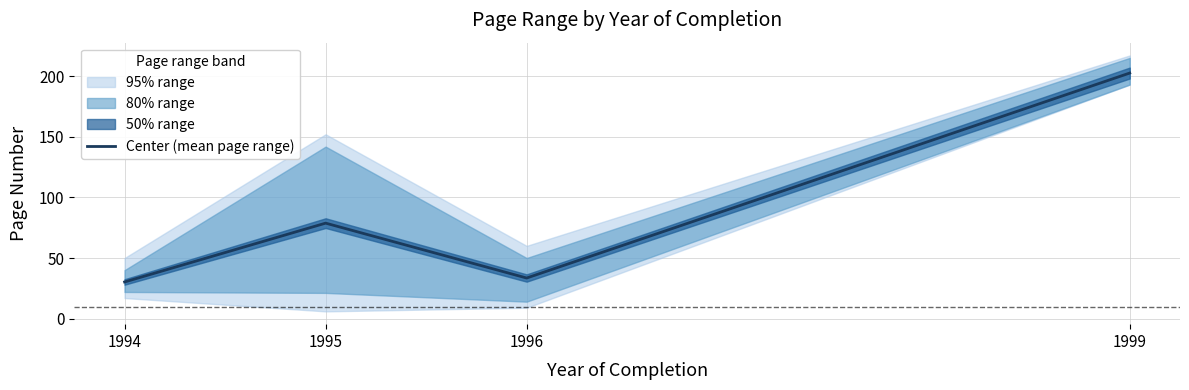

What is the approximate value at 1995?

78.8